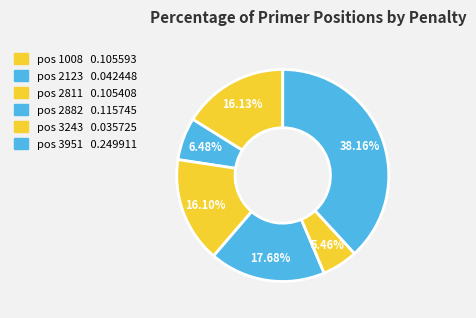

Count the number of slices in the pie.

6